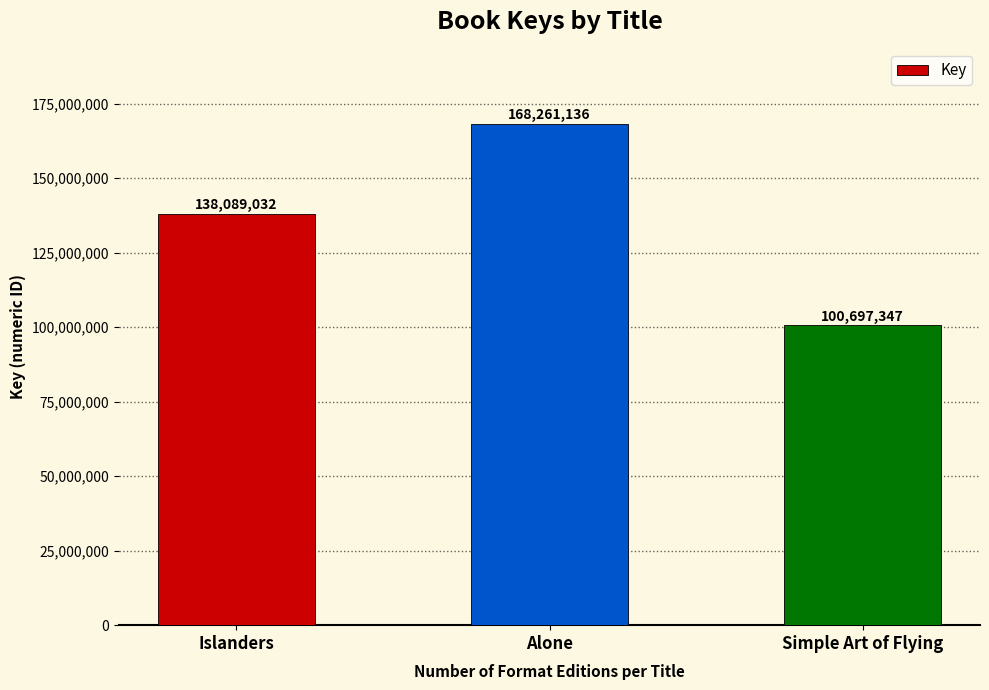

Rank the categories by value from highest to lowest.

Alone, Islanders, Simple Art of Flying